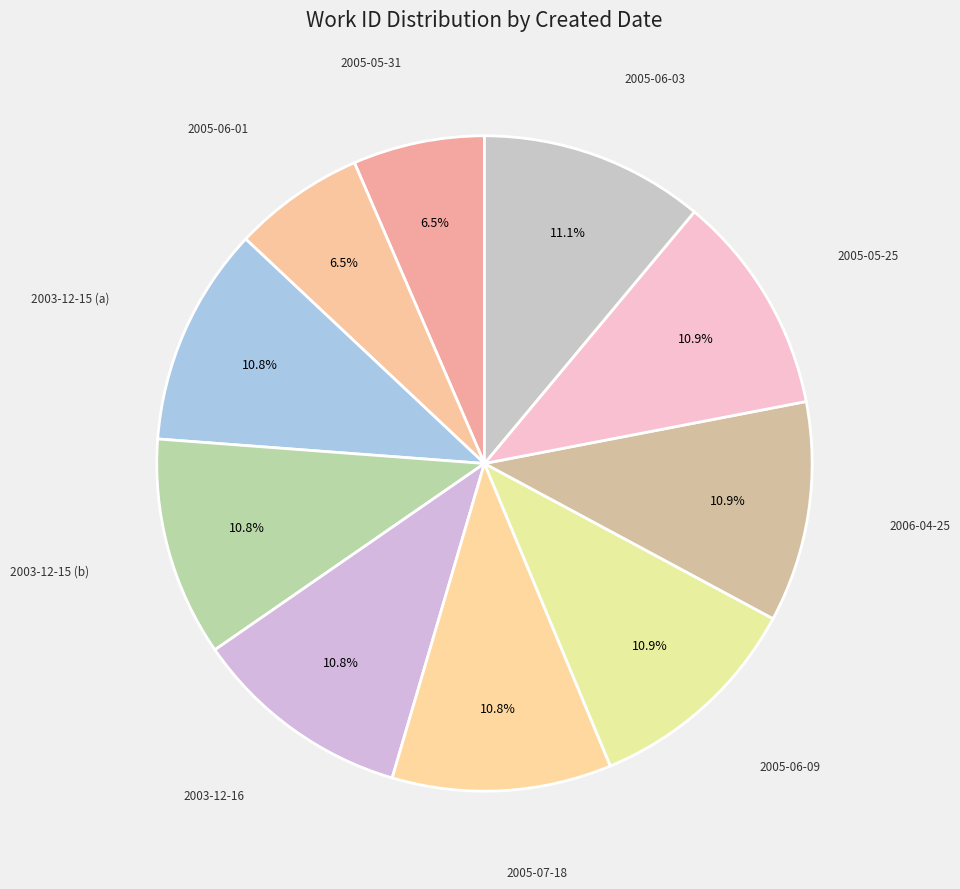

What is the largest slice in the pie chart?

2005-06-03